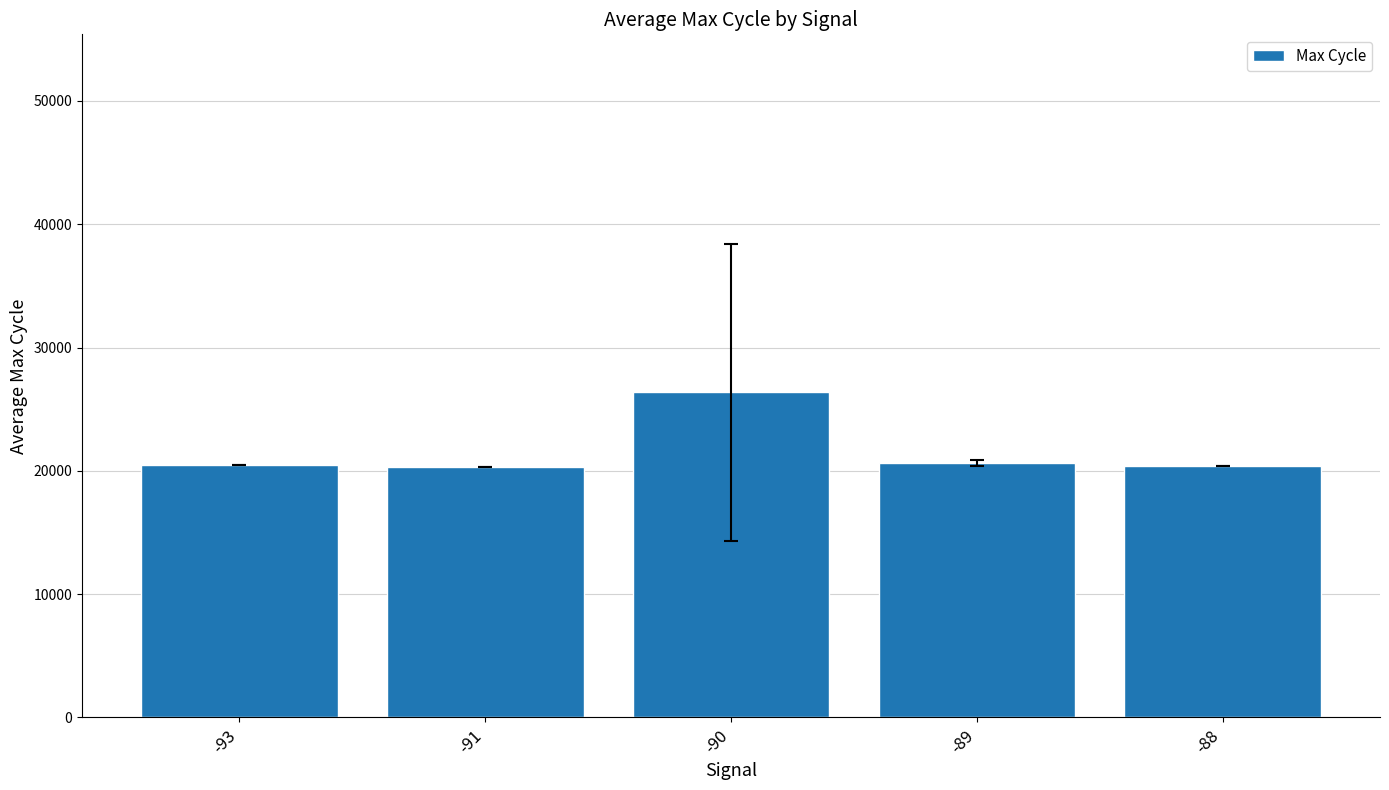

What is the value of the 4th bar from the left?

20658.5